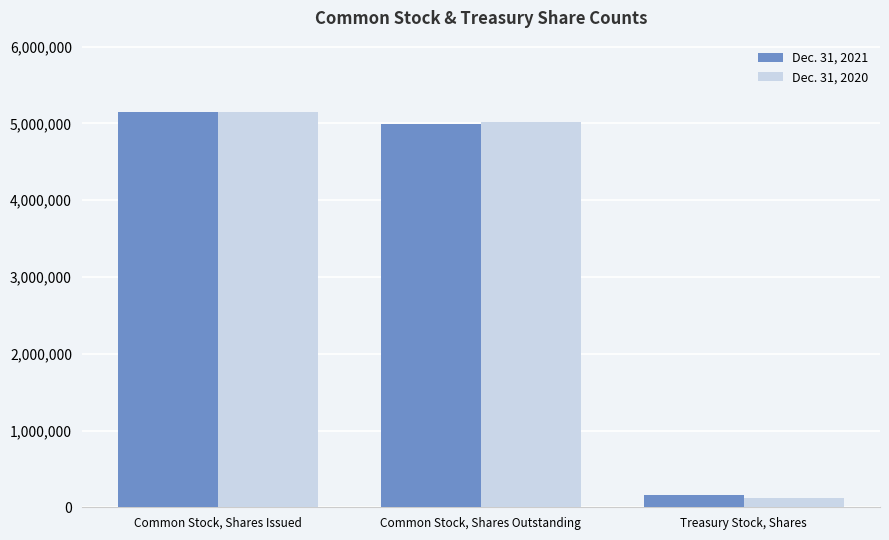

Count the number of categories in the chart.

3